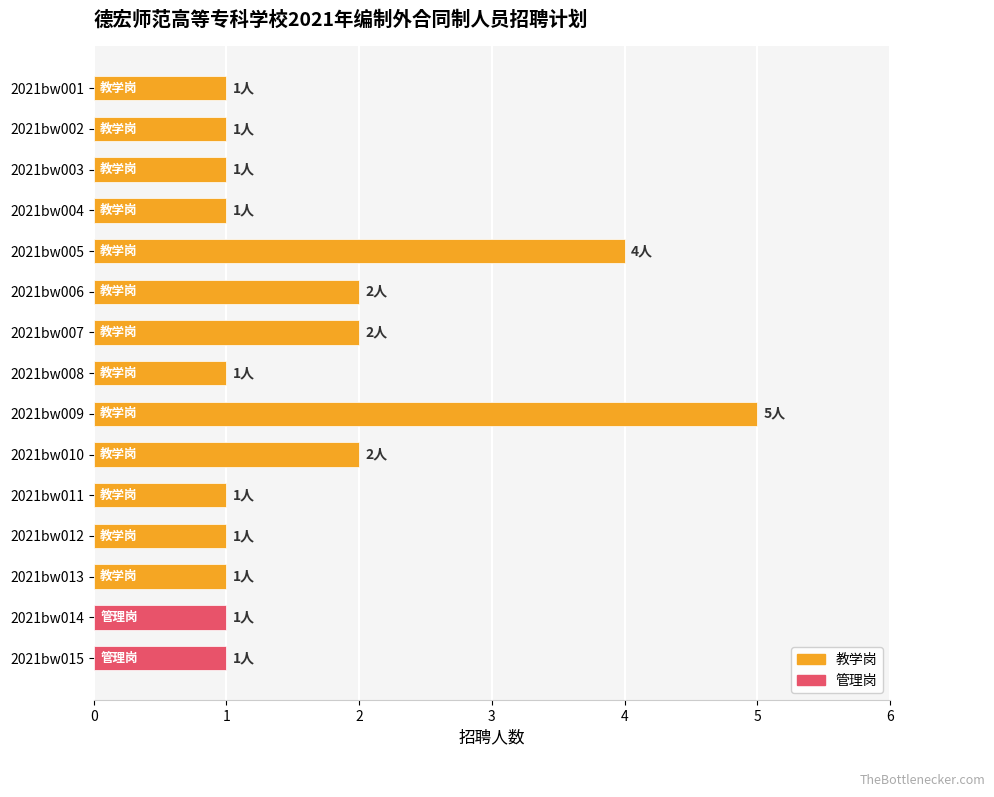

Count the number of categories in the chart.

15